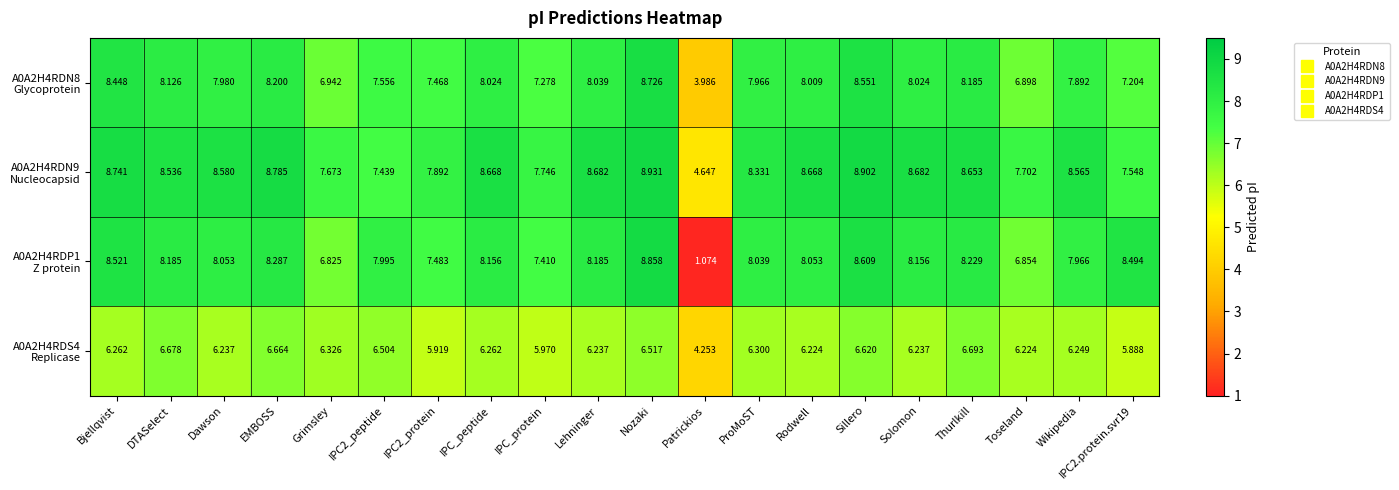

Which label corresponds to the smallest value in the chart?

Patrickios